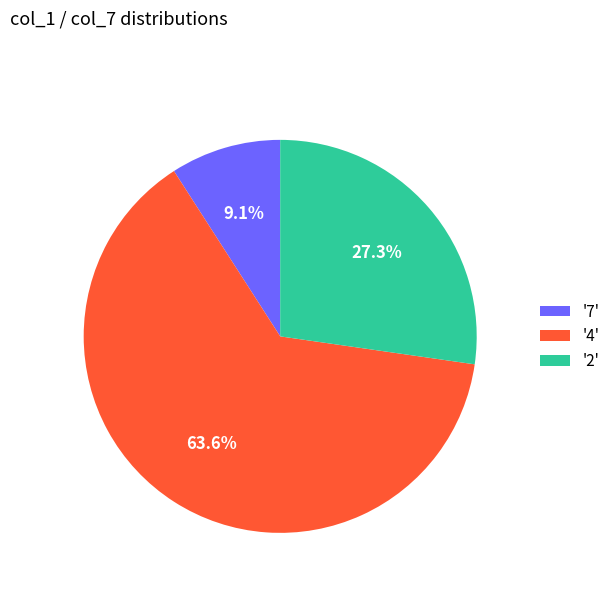

What is the majority slice?

'4'